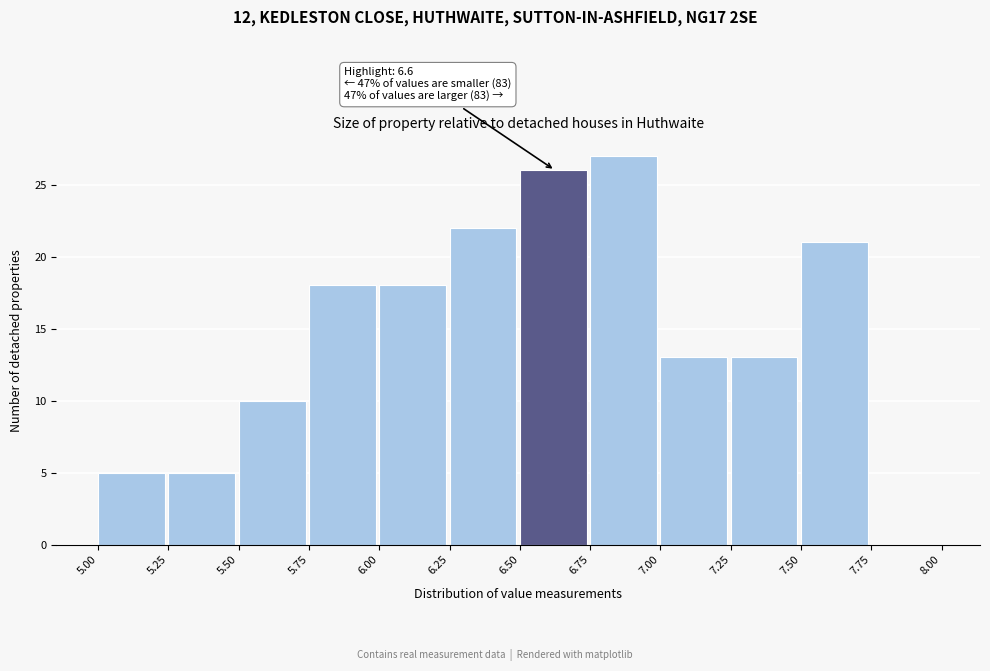

Over which range of the x-axis is the bar tallest?

6.75 to 7.00